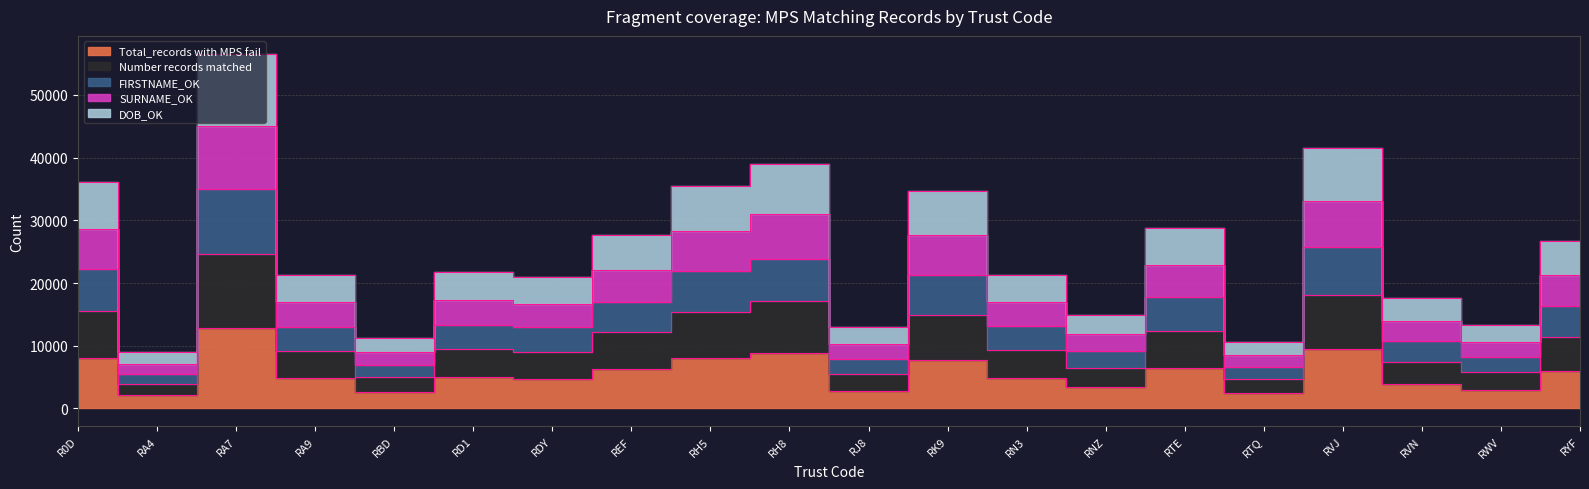

True or false: DOB_OK and Number records matched intersect in this chart.

False